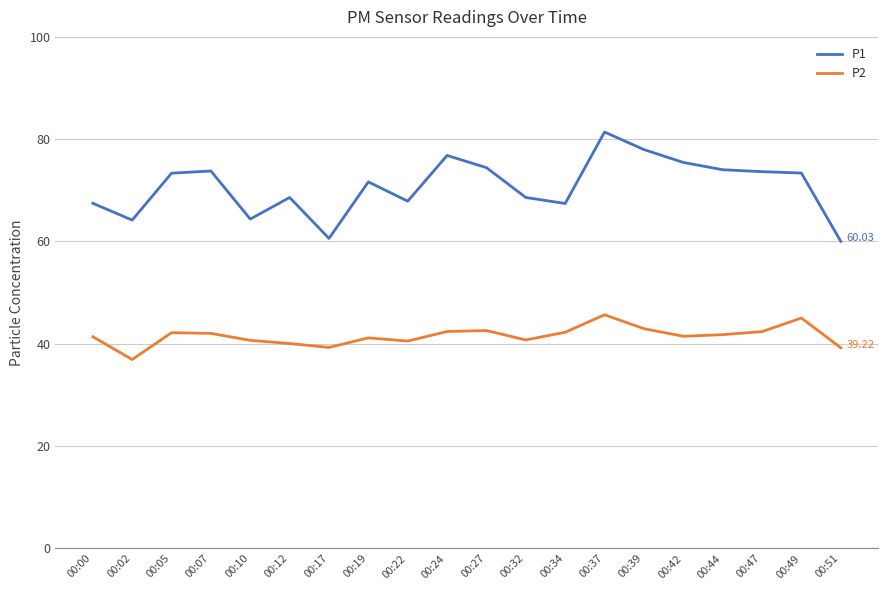

The value of P1 at 00:32 is 68.6. True or false?

True